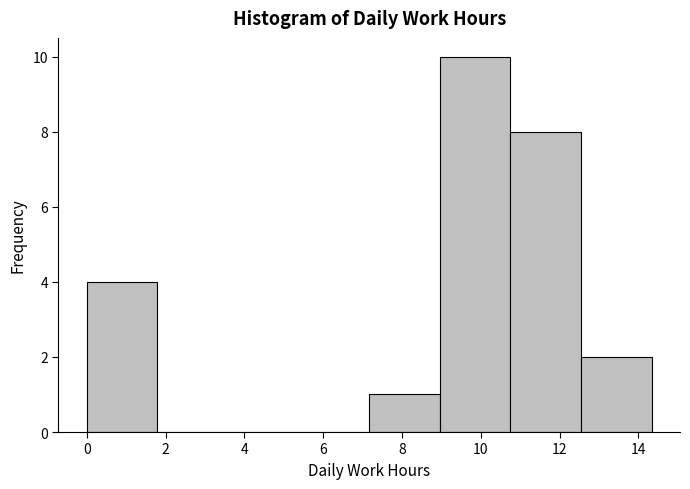

Reading left to right, transcribe this chart: for each bar, give the range it covers on the x-axis and its height. Neither the bar edges nor the heights are printed on the chart, so give them approximately, as read against the axes.

0.0 to 1.8: 4
1.8 to 3.6: 0
3.6 to 5.4: 0
5.4 to 7.2: 0
7.2 to 9.0: 1
9.0 to 10.8: 10
10.8 to 12.6: 8
12.6 to 14.4: 2